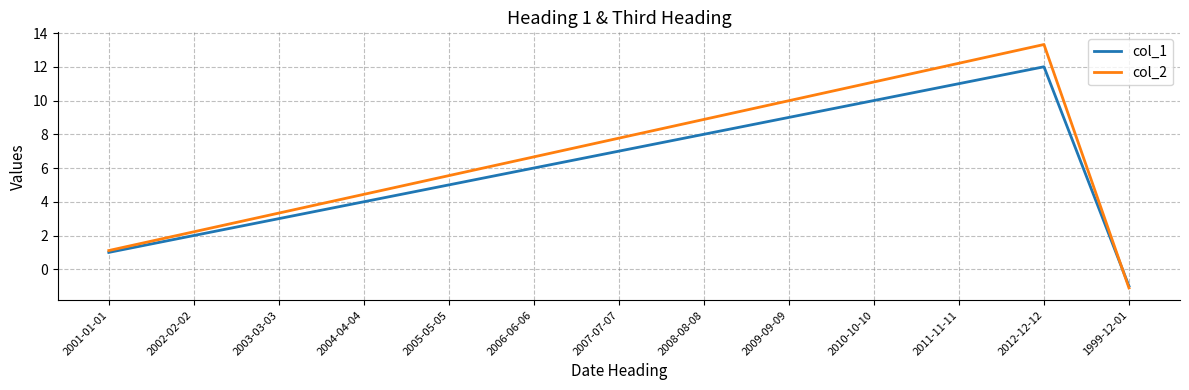

True or false: col_2 has more than 0 interior local peaks.

True